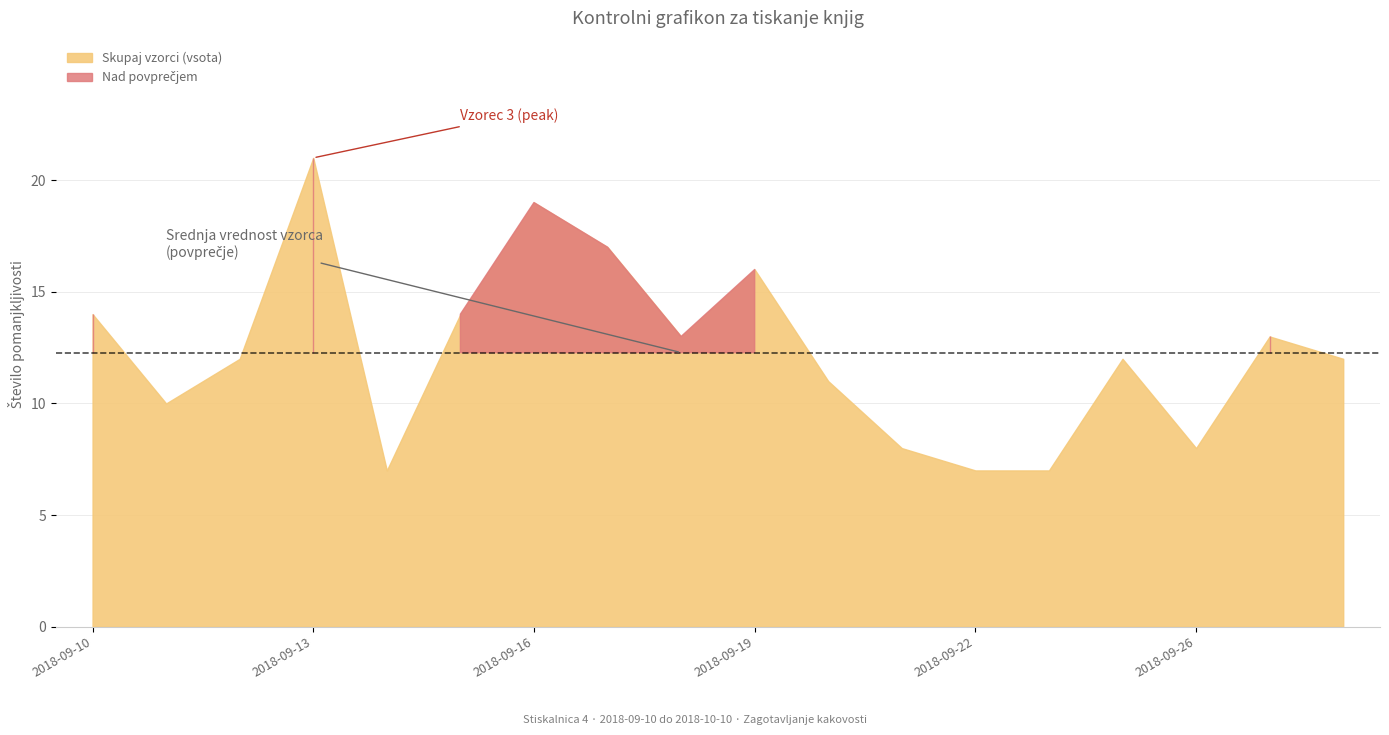

True or false: Vzorec 3 has more than 0 points higher than both neighbors.

True